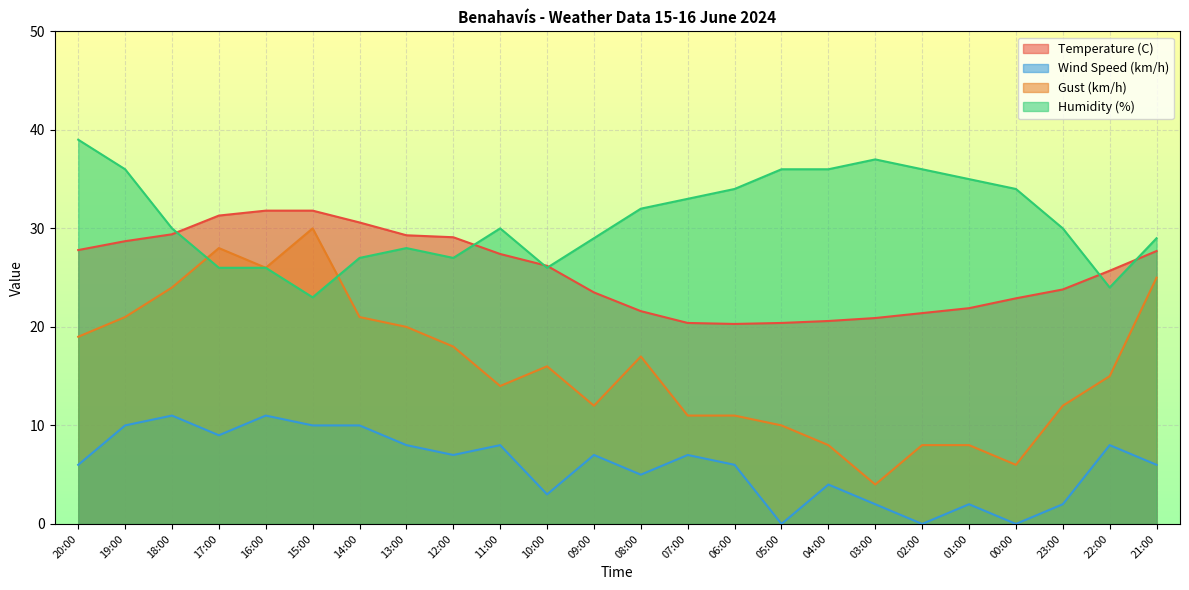

Where does the Humidity (%) series first go above 30?

20:00